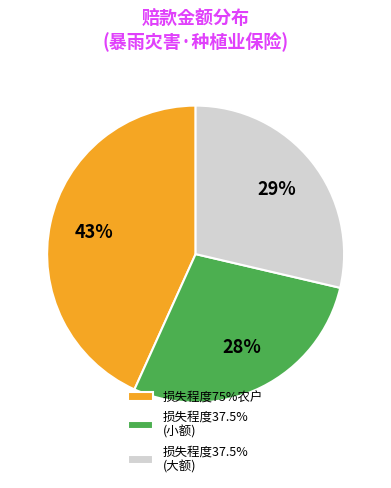

Which slice is the largest?

损失程度75%农户